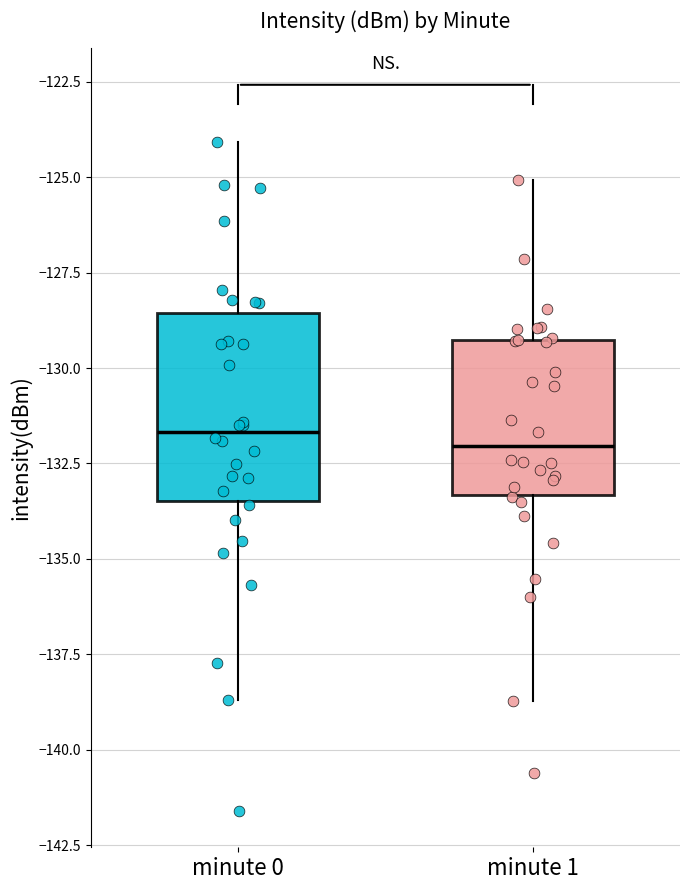

Reading left to right, transcribe this box plot: for each box, give where its median line is, the range the box spans, and where its two whiskers end, as read against the y-axis. The values are not printed on the chart, so give them approximately, as read against the axis.

minute 0: median -131.5, box -133.5 to -128.5, whiskers -138.5 to -124.0
minute 1: median -132.0, box -133.5 to -129.5, whiskers -138.5 to -125.0